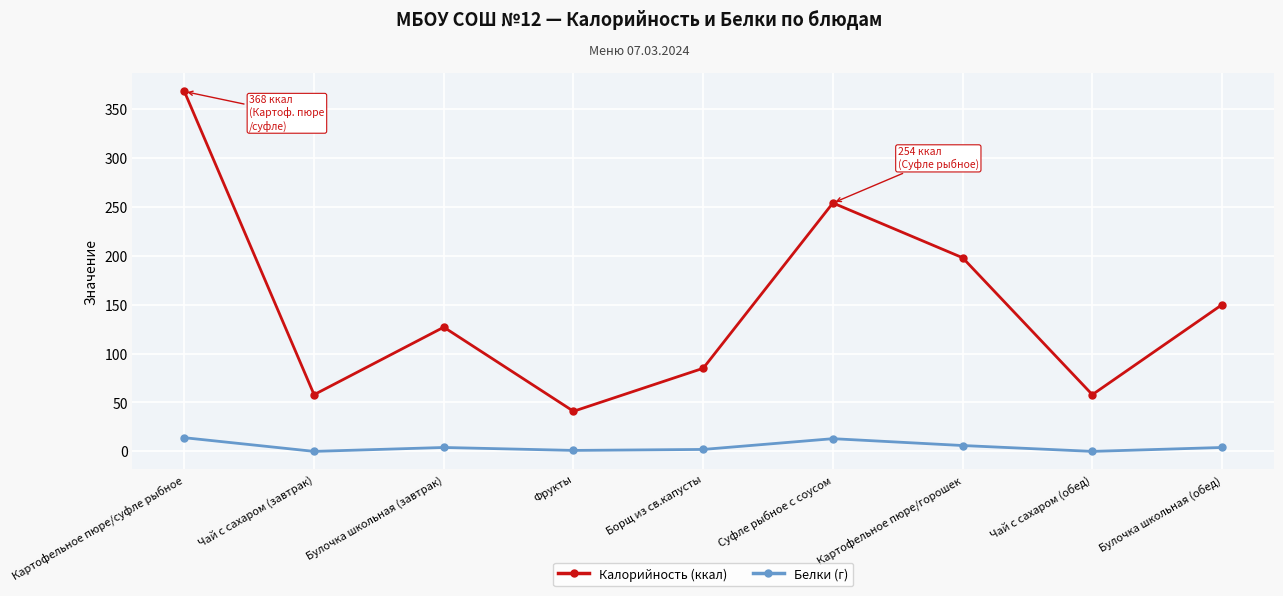

Which series has the widest spread of values?

Калорийность (ккал)